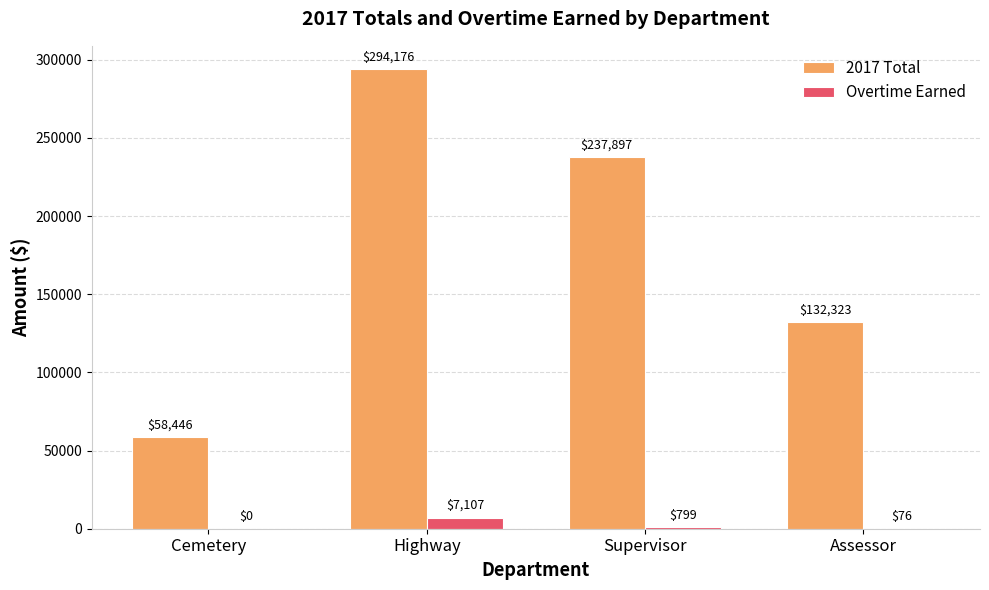

Between Highway and Assessor, which series saw the biggest shift?

2017 Total